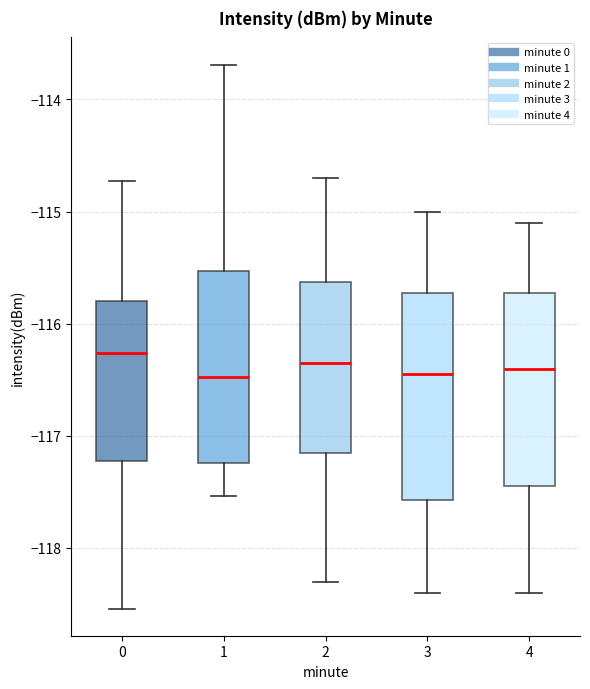

Which box is the tallest, from its lower edge to its upper edge?

3